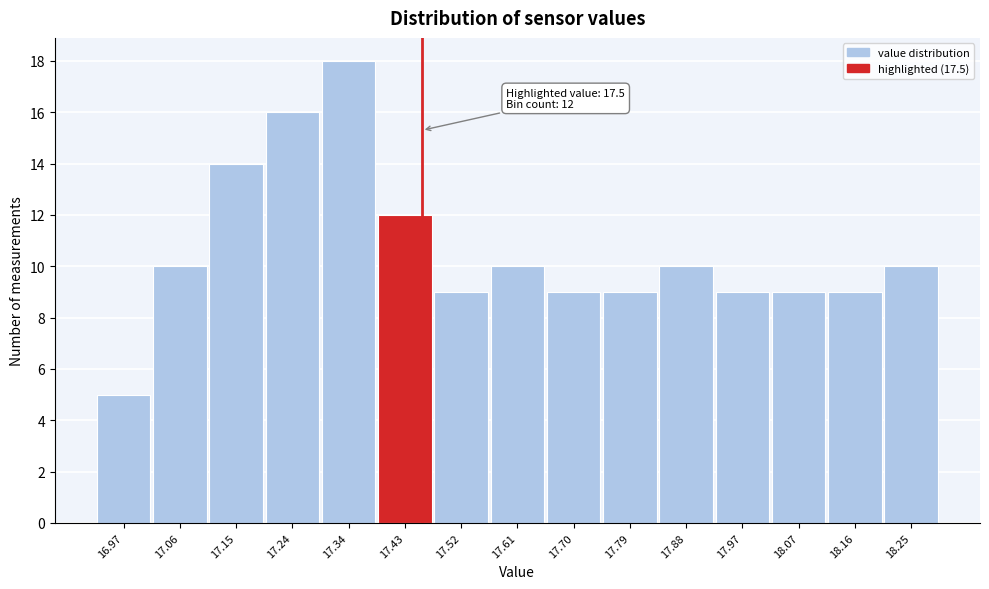

Reading left to right, extract all data points from this chart.

5	10	14	16	18	12	9	10	9	9	10	9	9	9	10